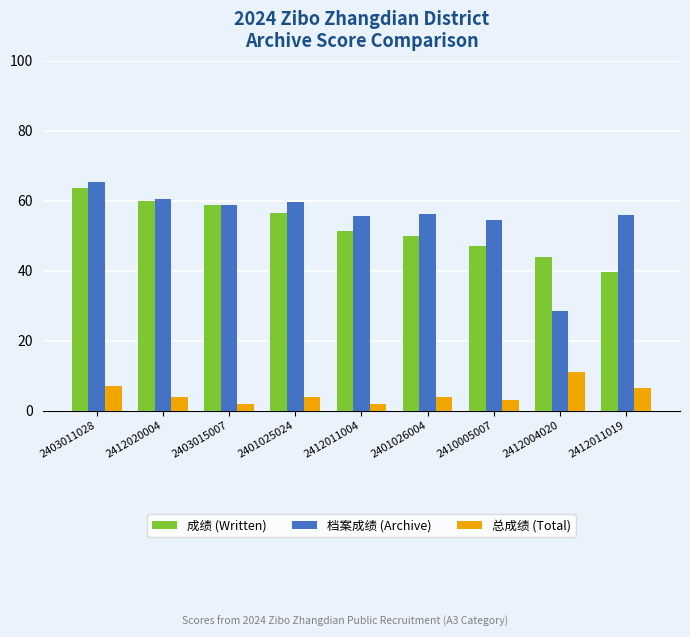

What is the sum of all 成绩 (Written) values?

470.4